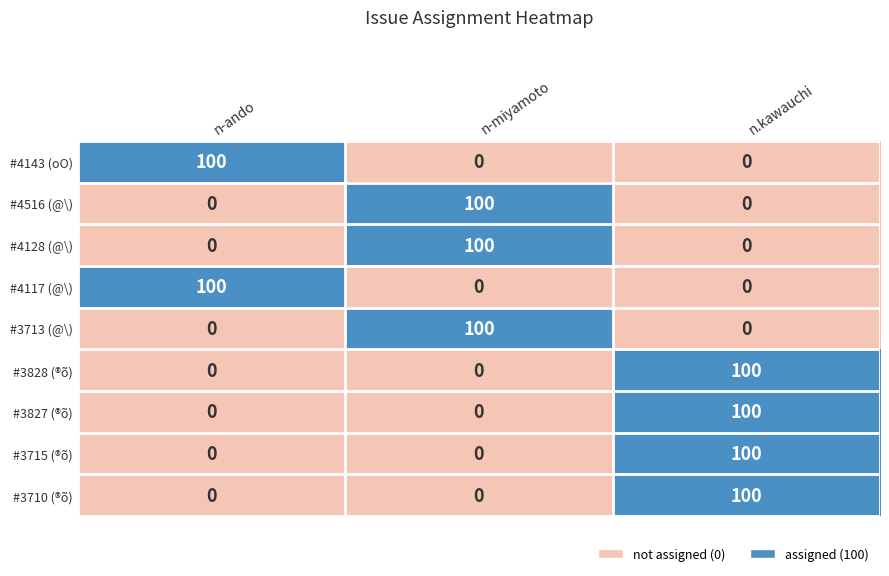

How many distinct data groups are displayed?

9